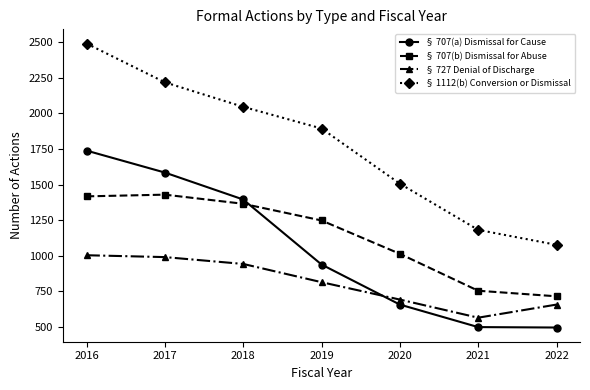

Which series has the widest spread of values?

§ 1112(b) Conversion or Dismissal